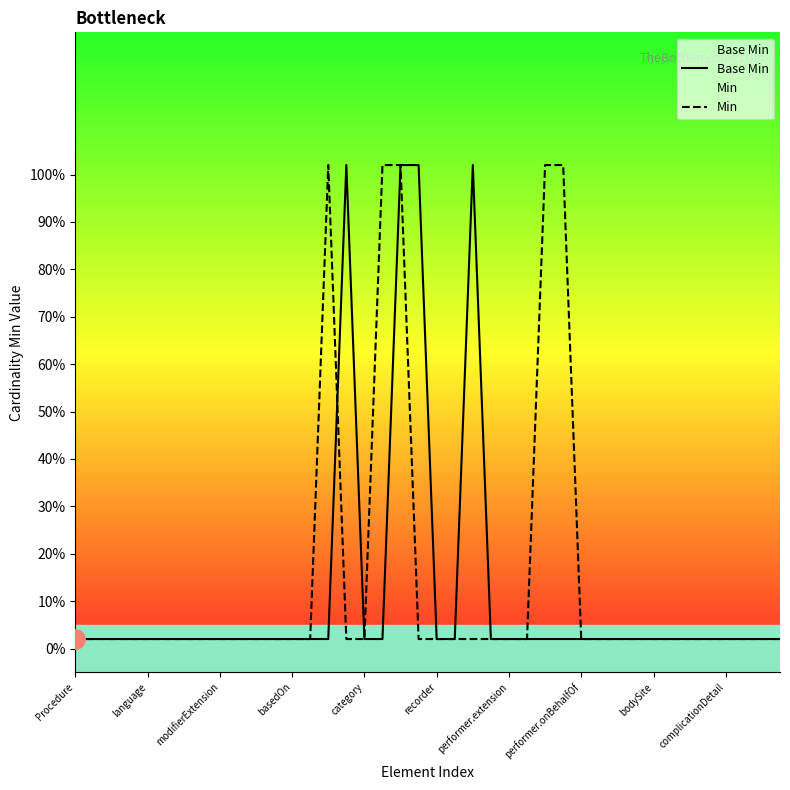

What is the average value of the Base Min series?

0.1